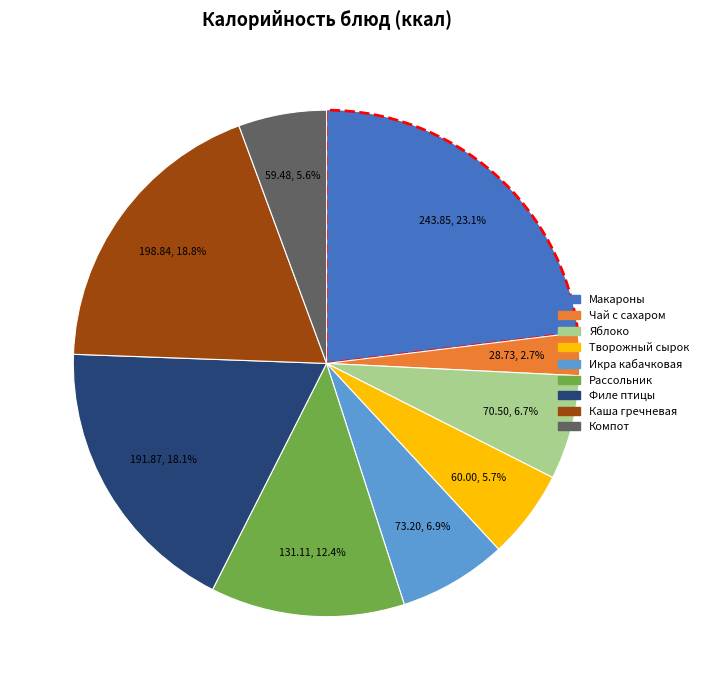

Does any single category account for the majority?

No